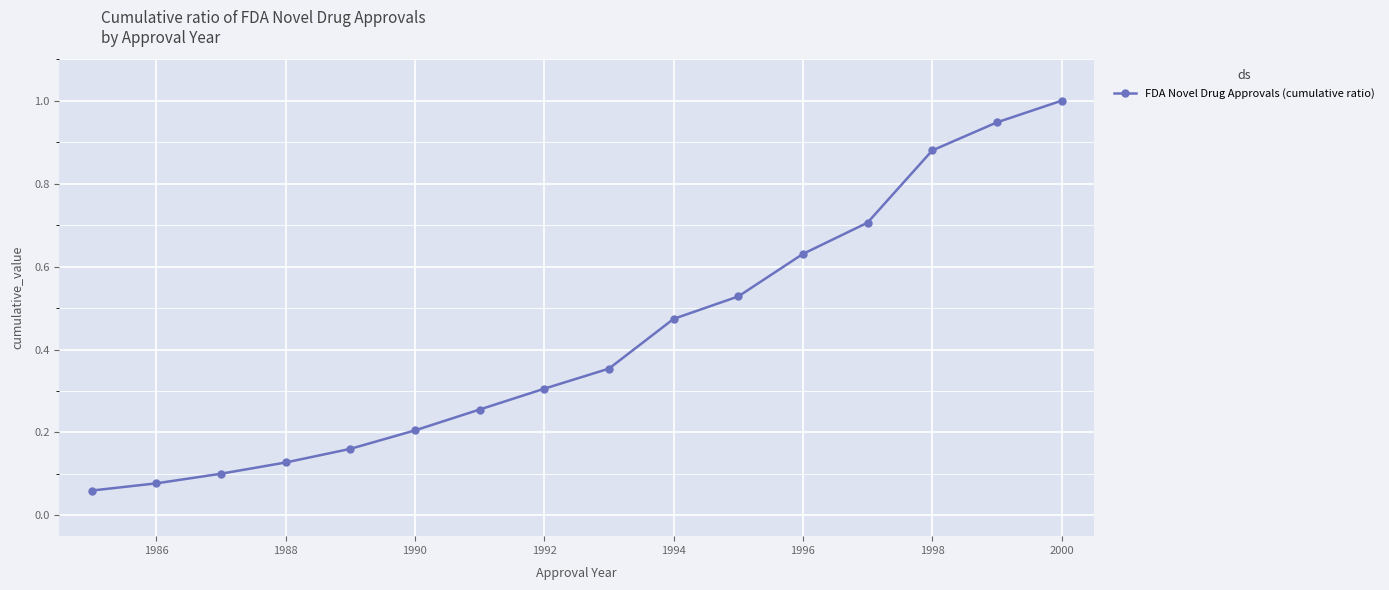

What is the sum of all values?

6.8